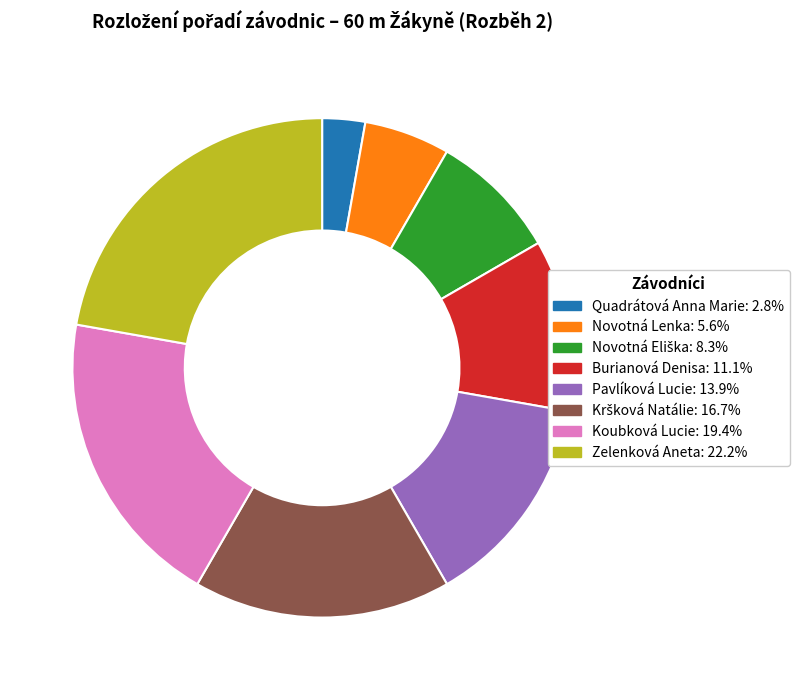

Which has a higher value, Zelenková Aneta or Quadrátová Anna Marie?

Zelenková Aneta